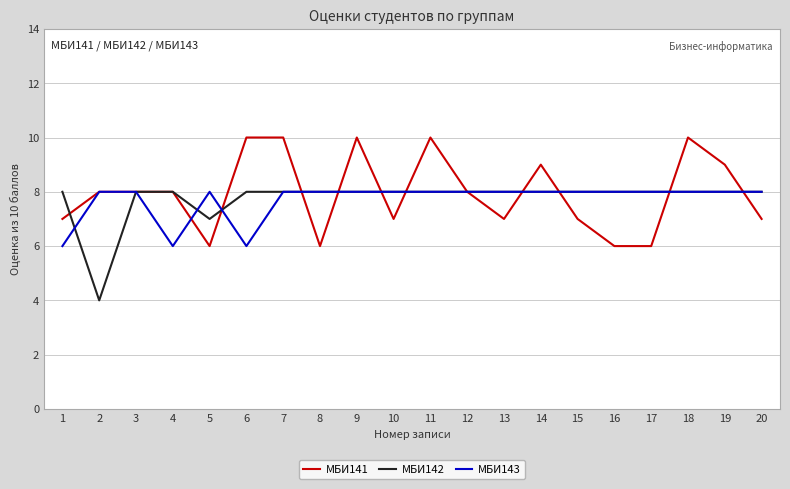

Reading left to right, transcribe all the data shown in this chart.

МБИ141: 7	8	8	8	6	10	10	6	10	7	10	8	7	9	7	6	6	10	9	7
МБИ142: 8	4	8	8	7	8	8	8	8	8	8	8	8	8	8	8	8	8	8	8
МБИ143: 6	8	8	6	8	6	8	8	8	8	8	8	8	8	8	8	8	8	8	8